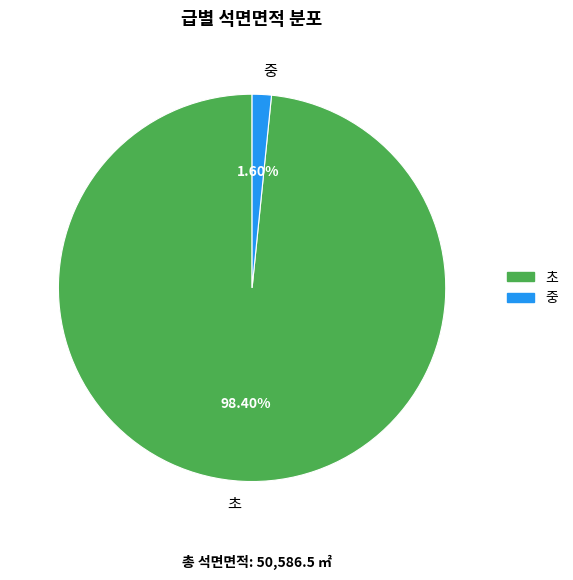

What is the majority slice?

초